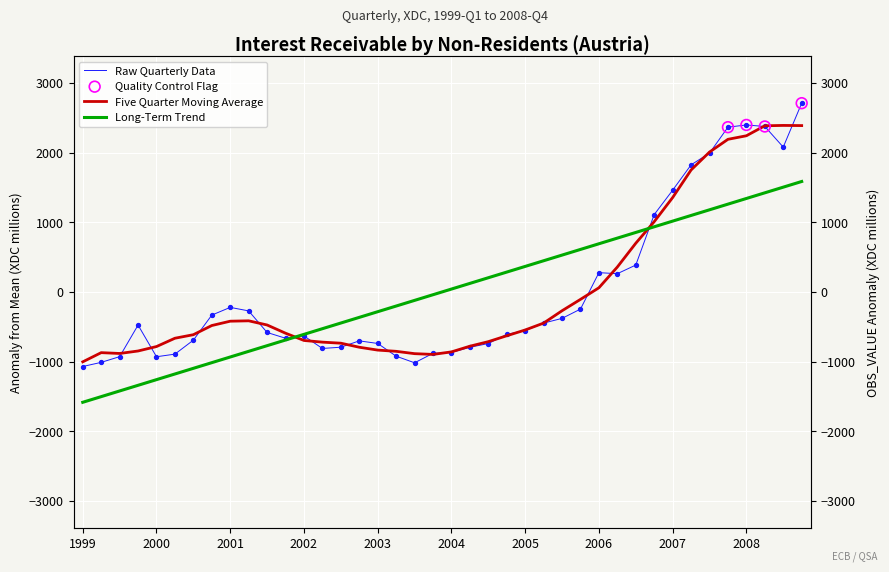

What is the change in value from 2004-Q3 to 2007-Q4?

+3105.8